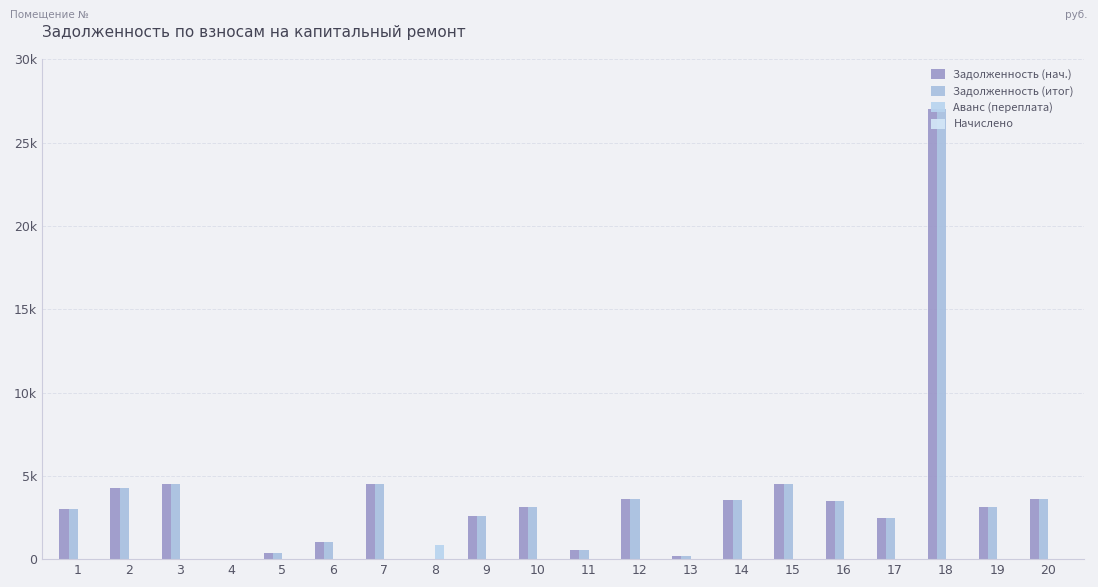

What is the difference between the highest and lowest values at 7?

4490.0